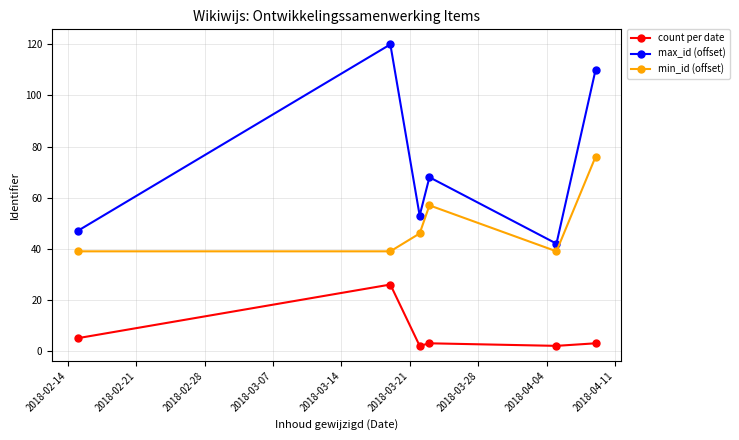

Which series has the largest range (max minus min)?

max_id (offset)